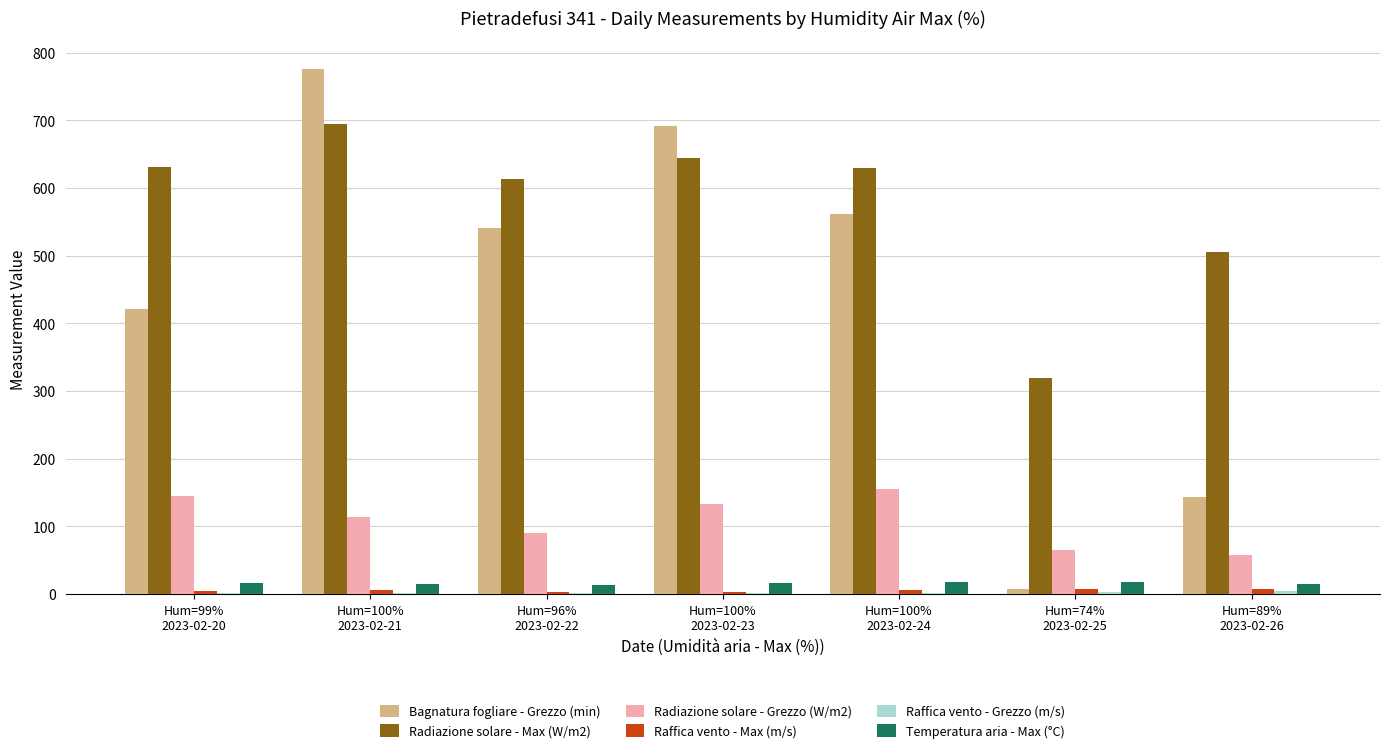

Which series has the largest total across all categories?

Radiazione solare - Max (W/m2)